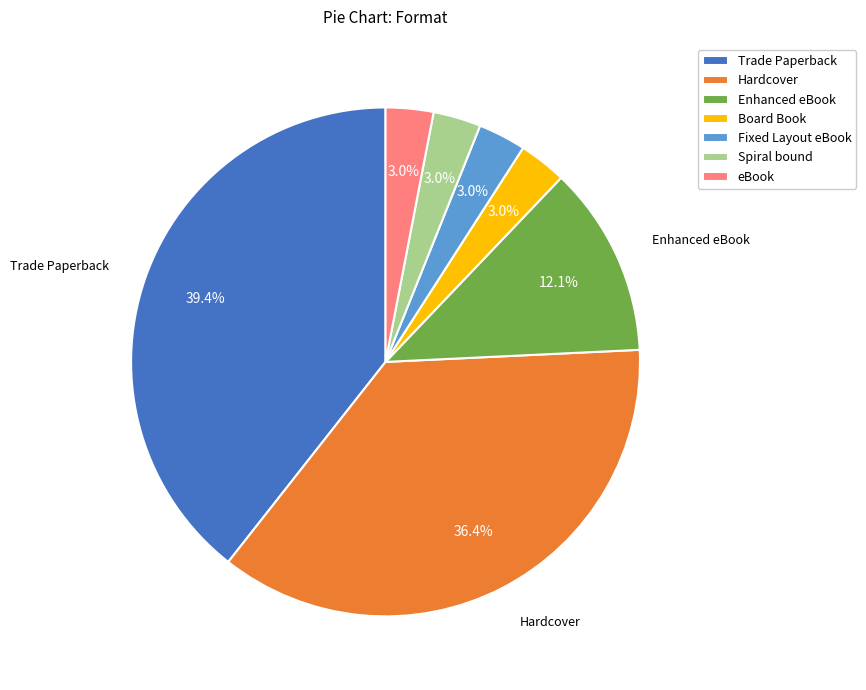

Combined, do Spiral bound and Fixed Layout eBook account for over 50%?

No